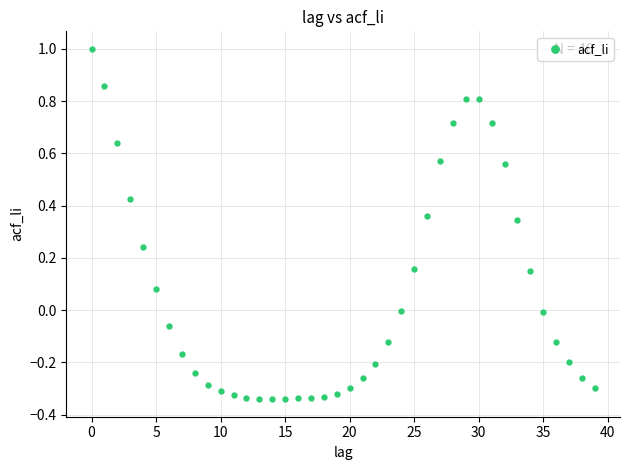

Count the number of points in this scatter plot.

40